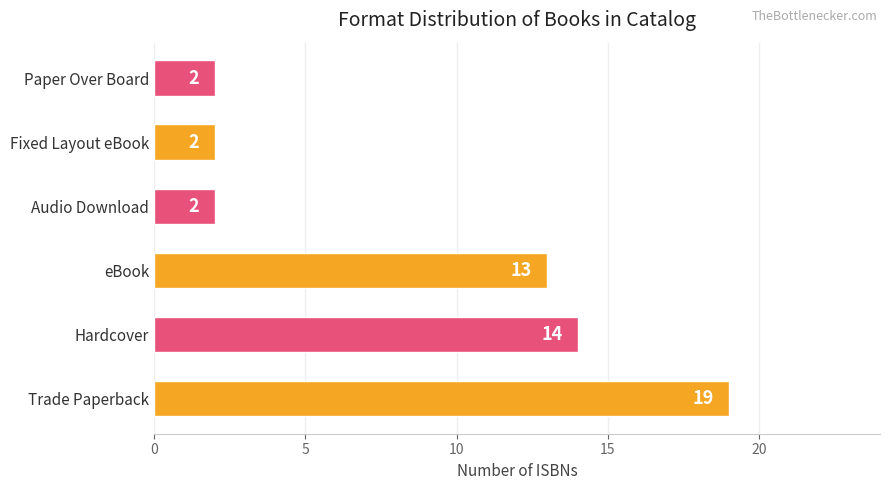

How many bars are there in total?

6